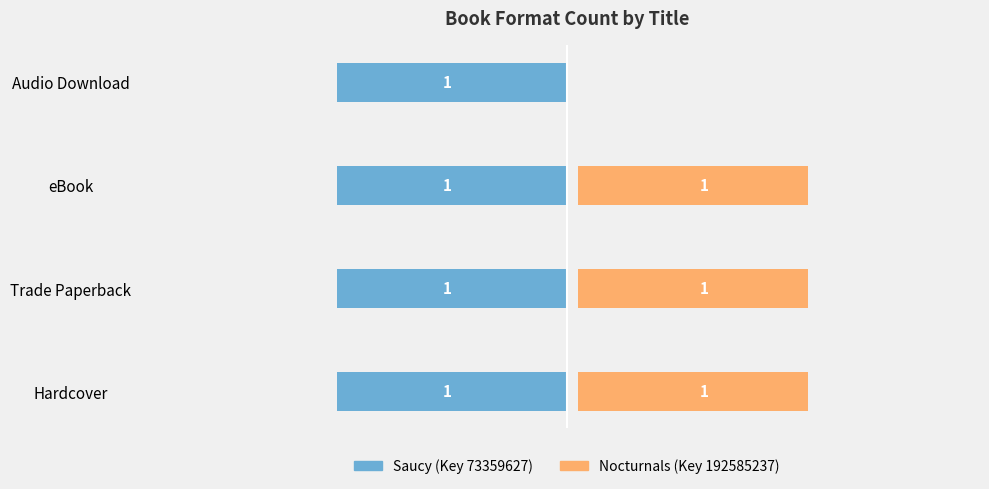

True or false: Nocturnals (Key 192585237) has a value of -0.5 at Audio Download.

False